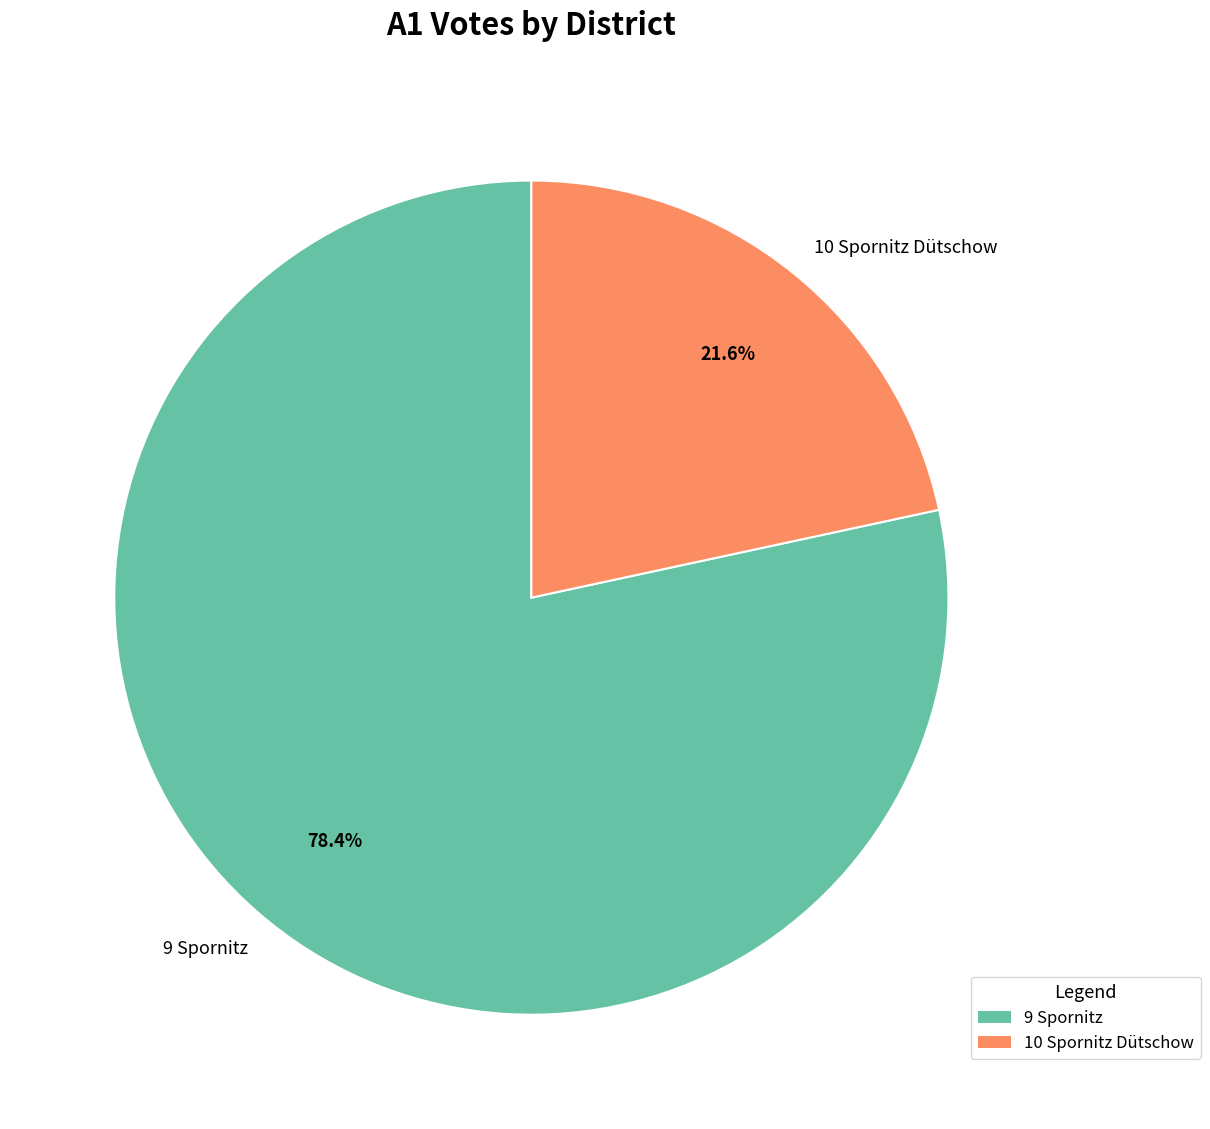

What percentage is the 10 Spornitz Dütschow slice, to the nearest percent?

22%